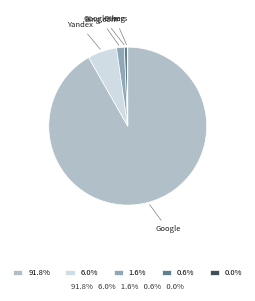

Is there any slice that represents more than half of the pie?

Yes